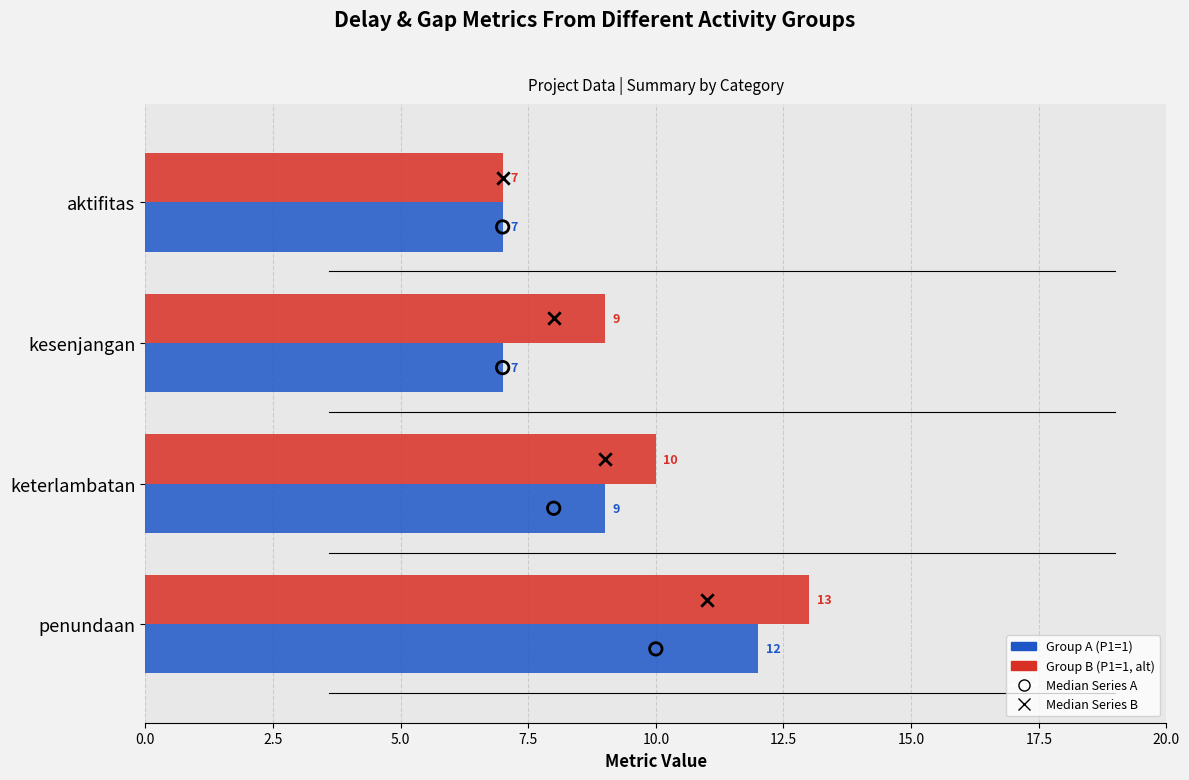

Which series has the largest Y range (max minus min)?

Group B (P1=1, alt)